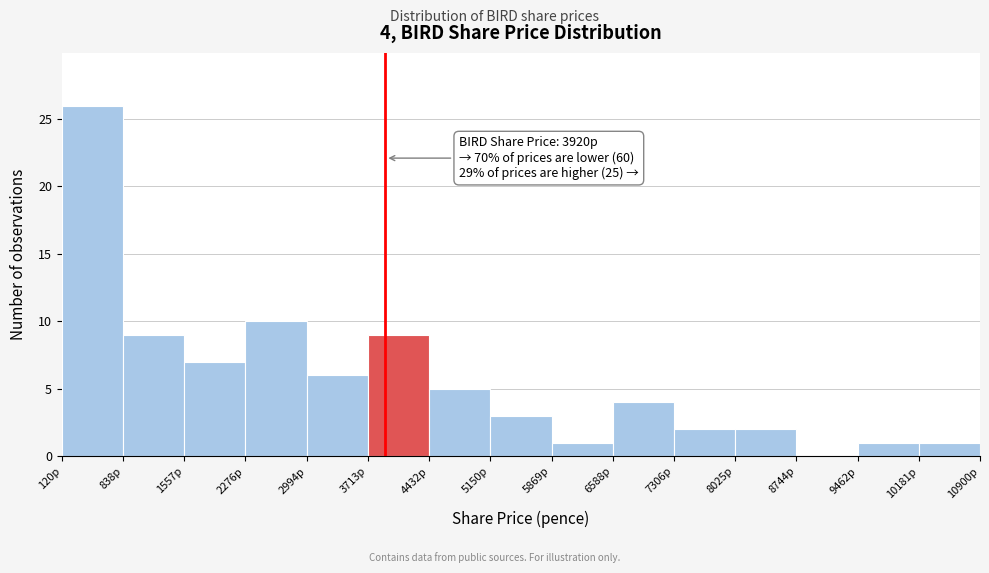

Over which range of the x-axis is the bar tallest?

100 to 800